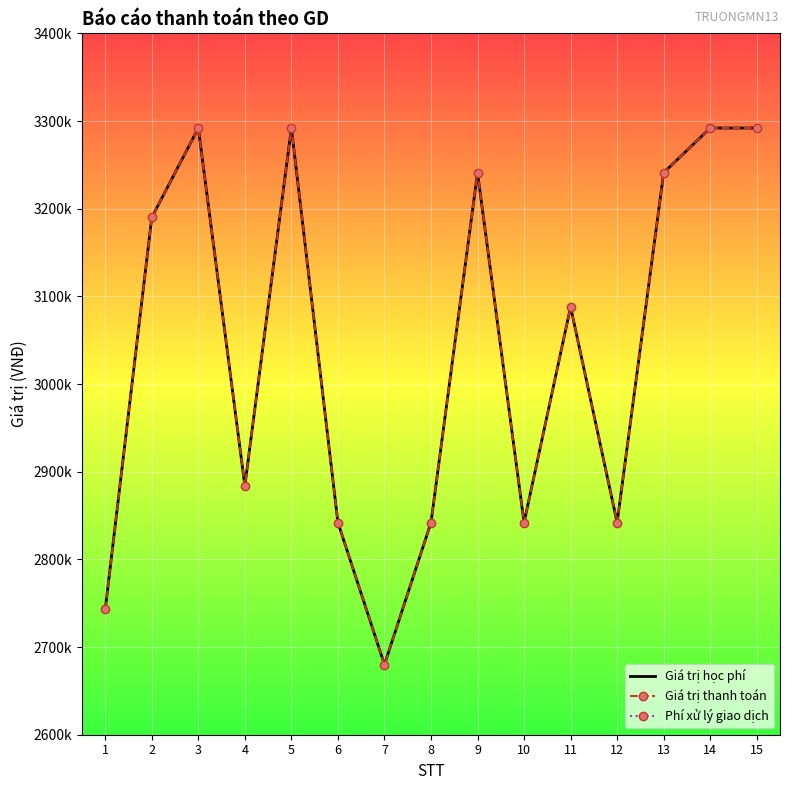

Between 12 and 10, which is larger?

12